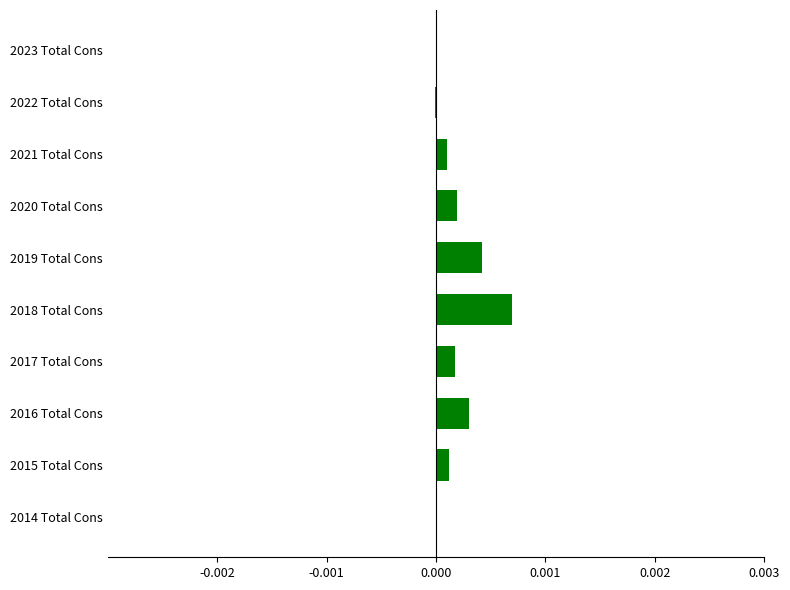

The value at 2020 Total Cons is 0.0. True or false?

True